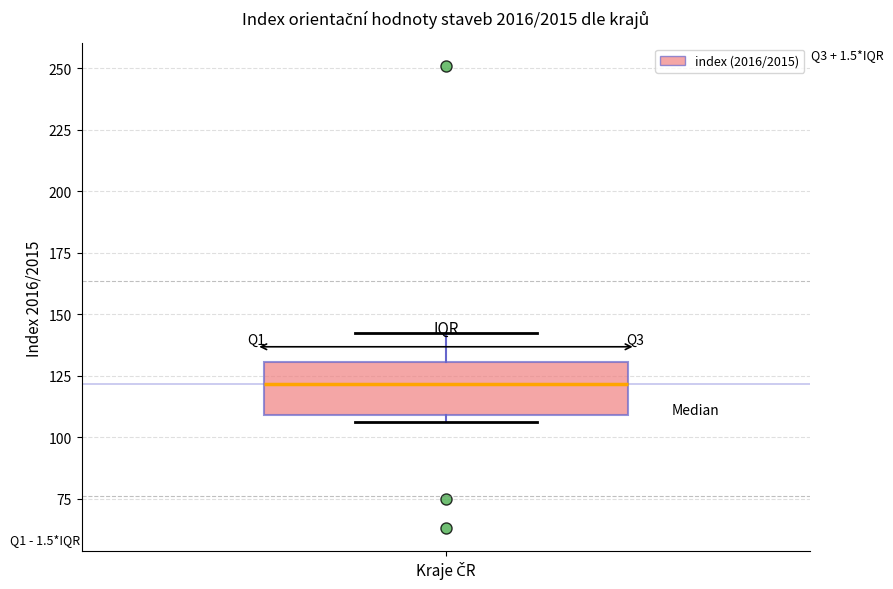

Read this box plot against the y-axis: the position of the median line, the range covered by the box, and the ends of both whiskers. The values are not printed on the chart, so give them approximately, as read against the axis.

median 120, box 110 to 130, whiskers 105 to 140